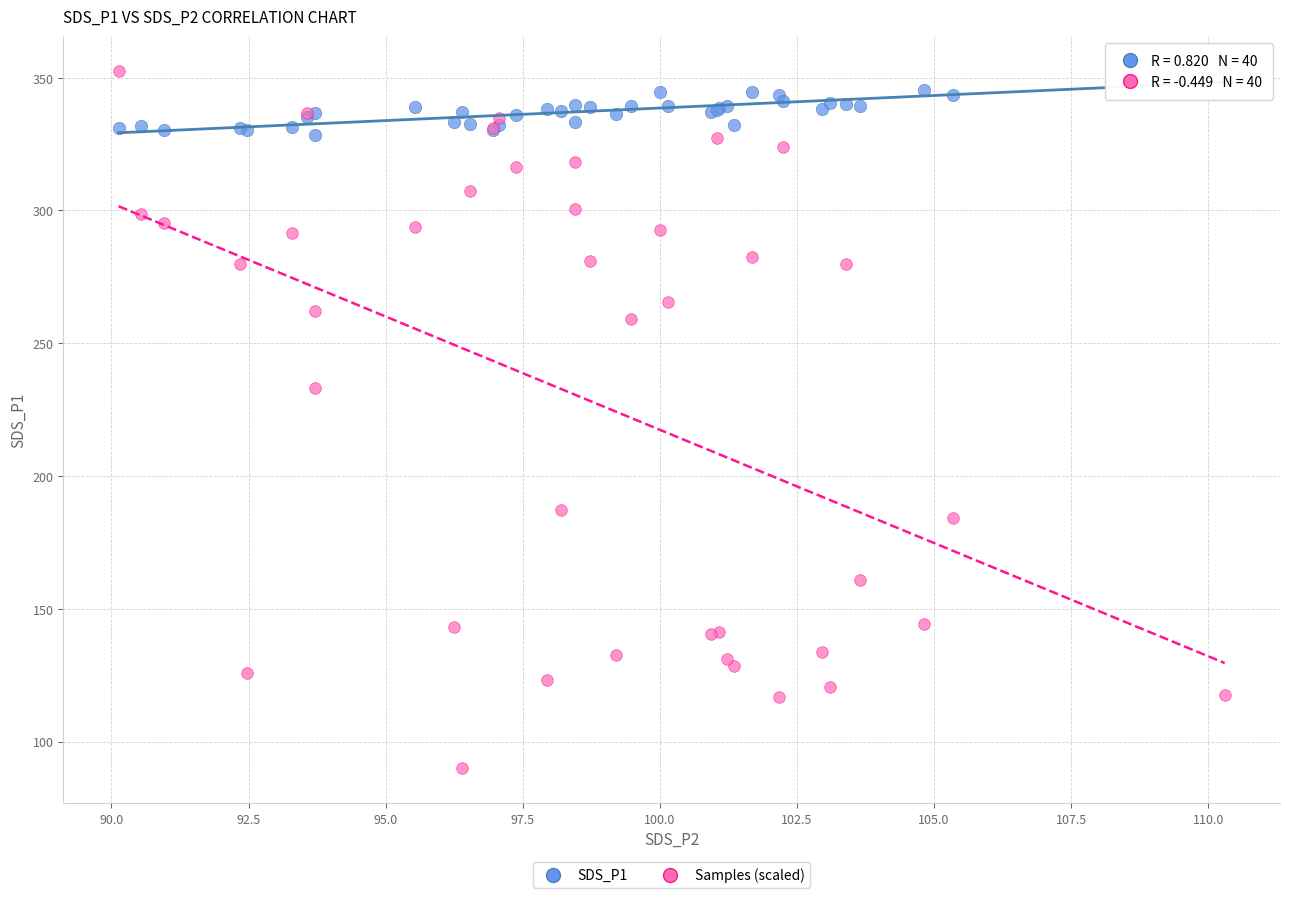

Which series contains the lowest Y value?

Samples (scaled)